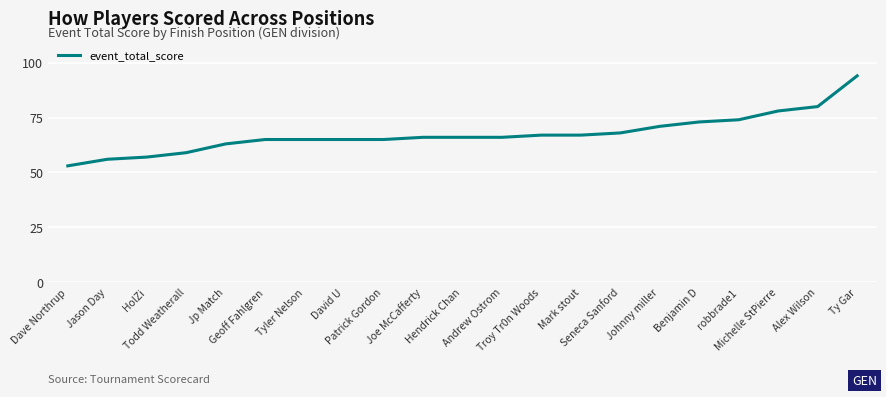

What is the difference between the maximum and minimum values?

41